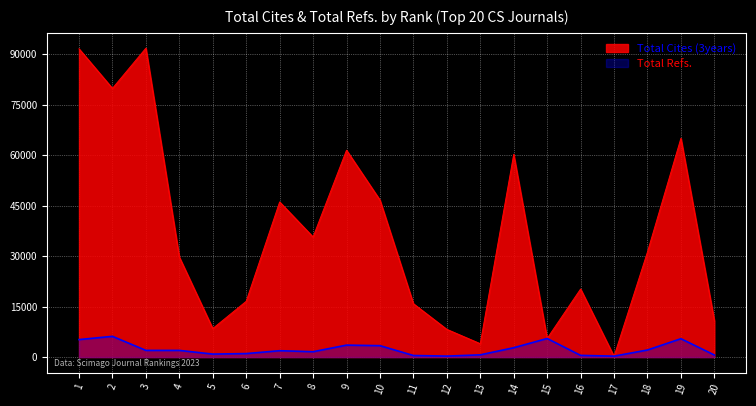

How many data points in Total Refs. are above 1983?

9